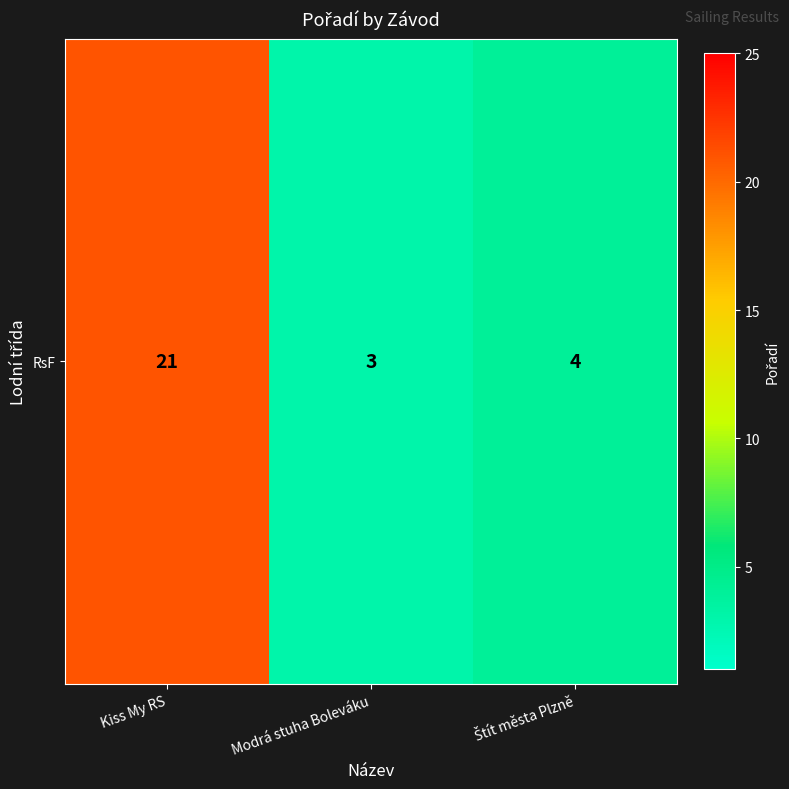

Which category has the lowest value across all series?

Modrá stuha Boleváku